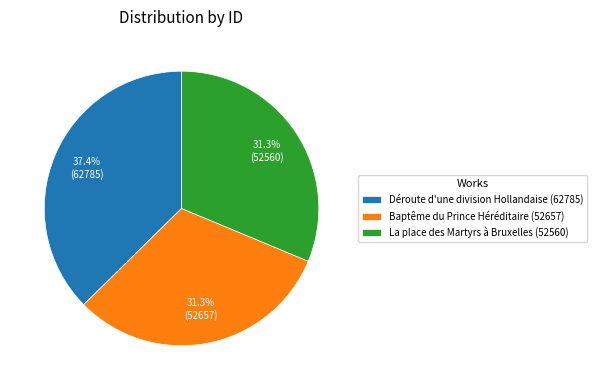

How many slices are in this pie chart?

3